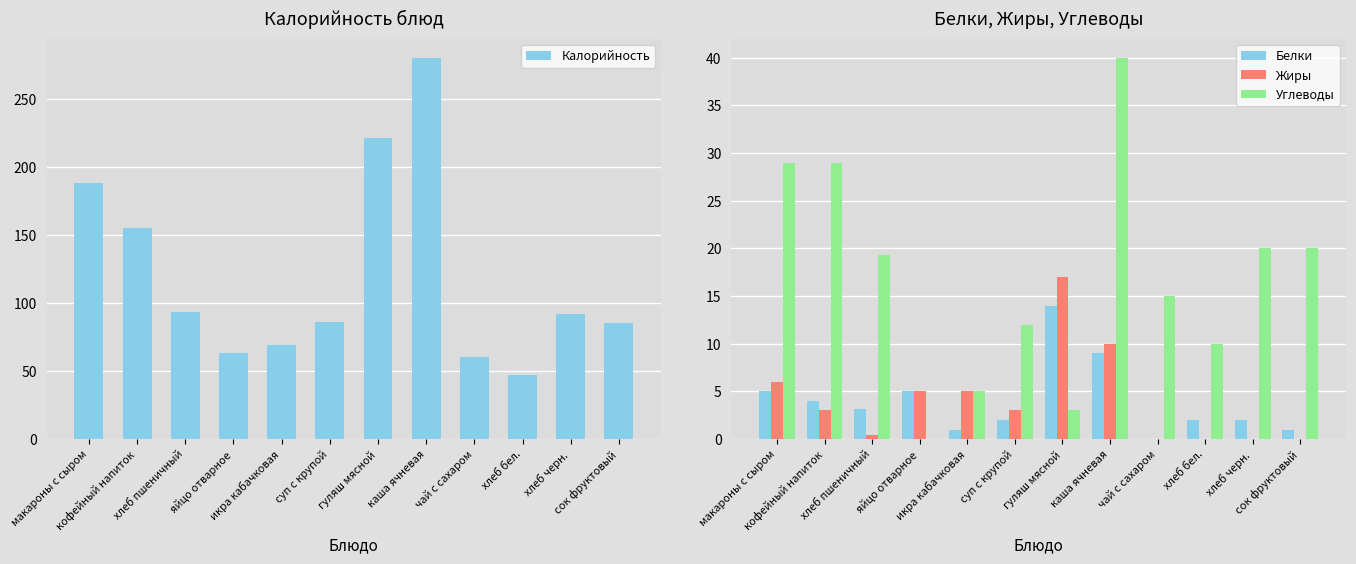

At which label is Жиры closest to 8?

макароны с сыром